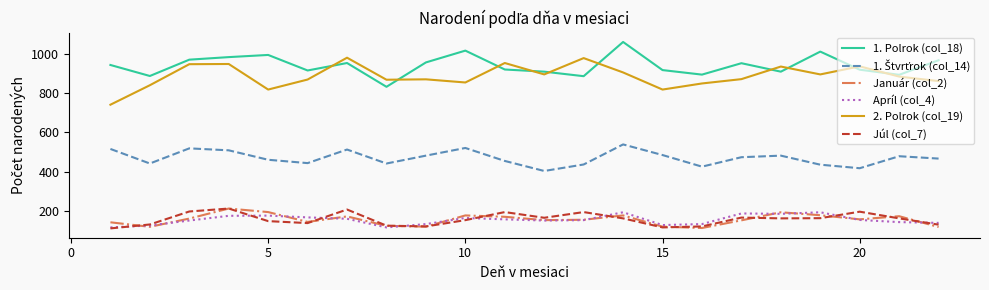

True or false: 1. Polrok (col_18) and Júl (col_7) intersect in this chart.

False